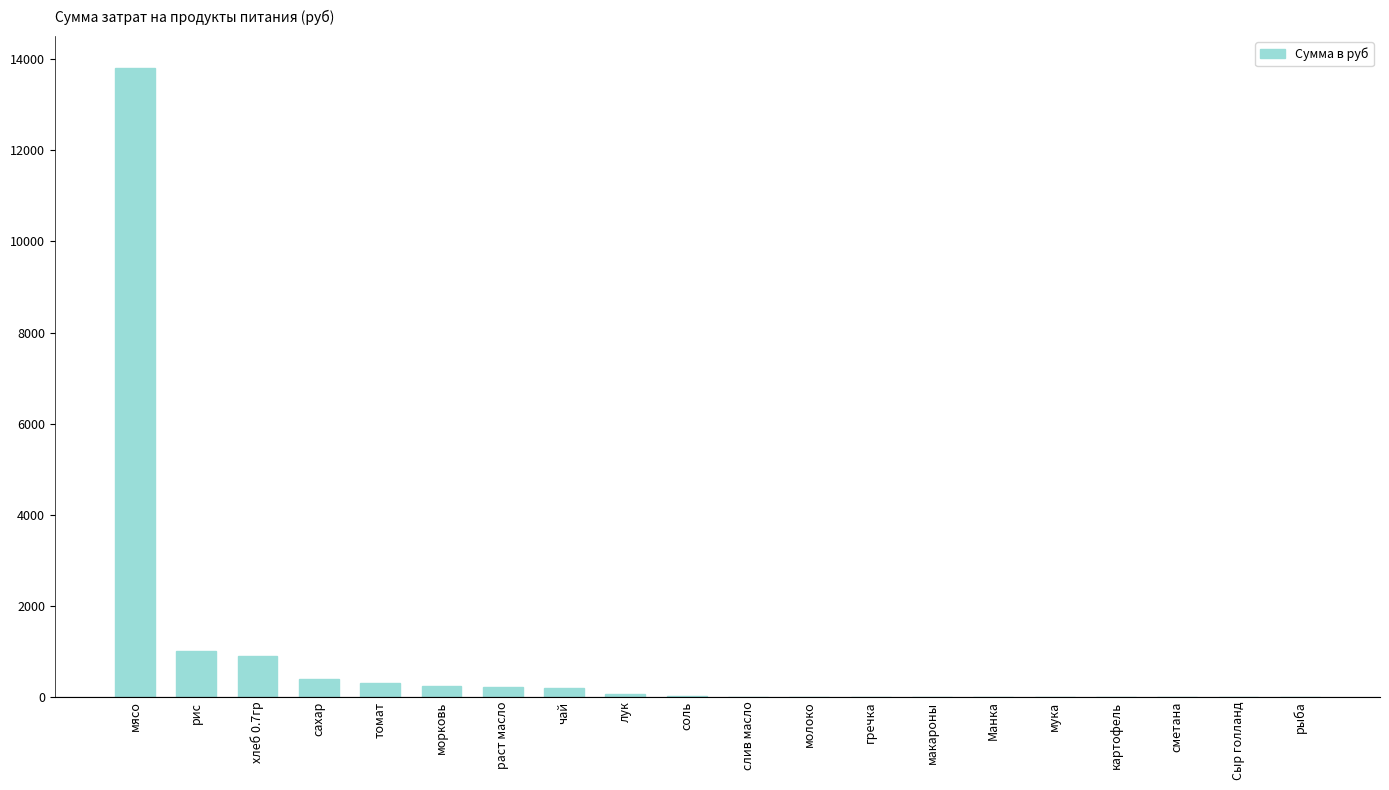

Count the number of data series in this chart.

1